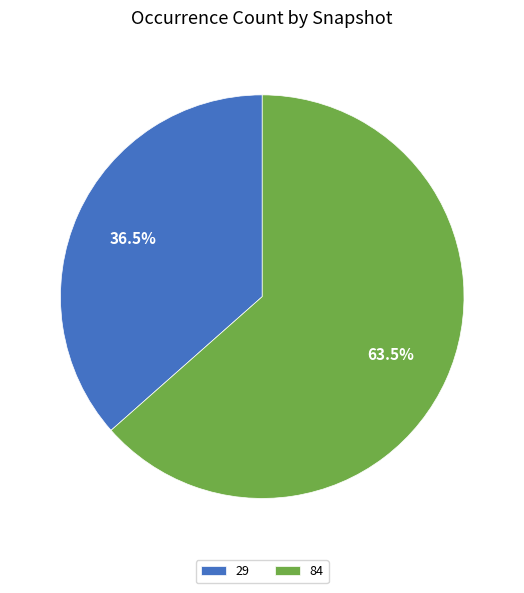

Which slice is the smallest?

29